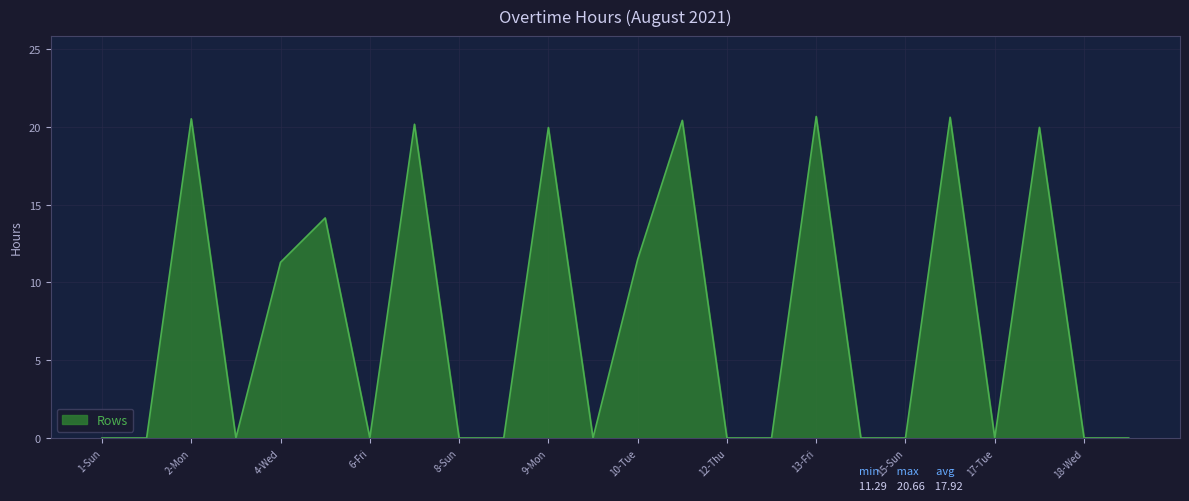

Count the number of categories in the chart.

24